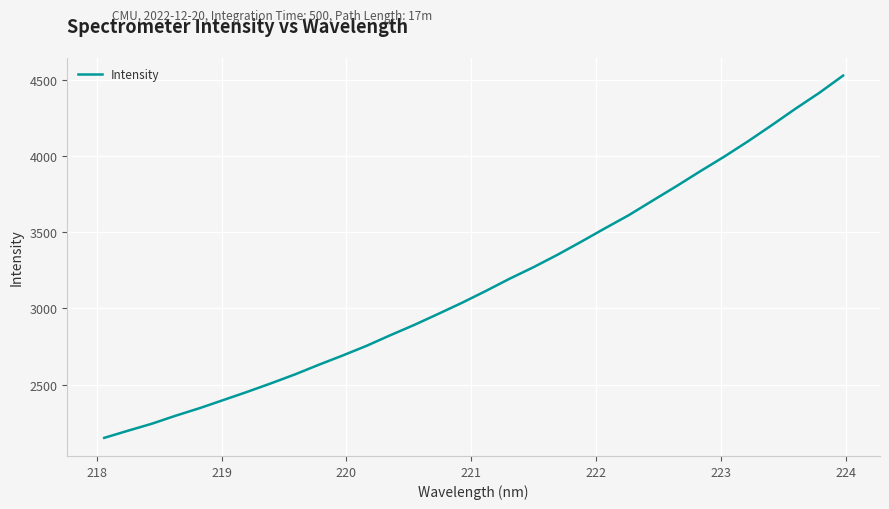

What is the maximum value shown in the chart?

4530.0